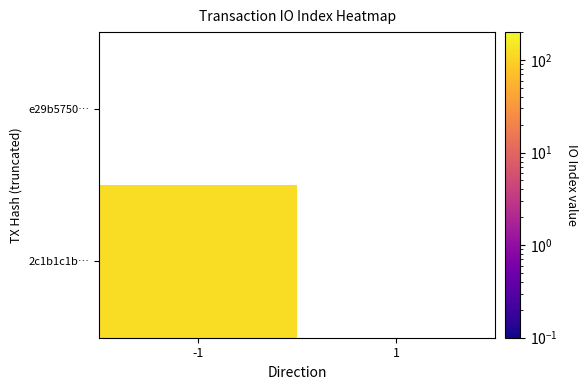

Rank the categories by 2c1b1c1b4bc80cb88565ce42d1499681fea334d value from highest to lowest.

-1, 1